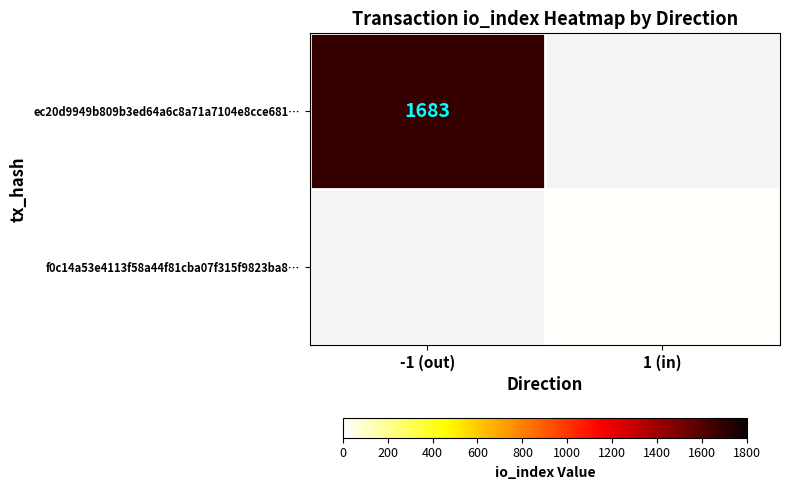

The ec20d9949b809b3ed64a6c8a71a7104e8cce681… series shows 1683 at -1 (out). True or false?

True